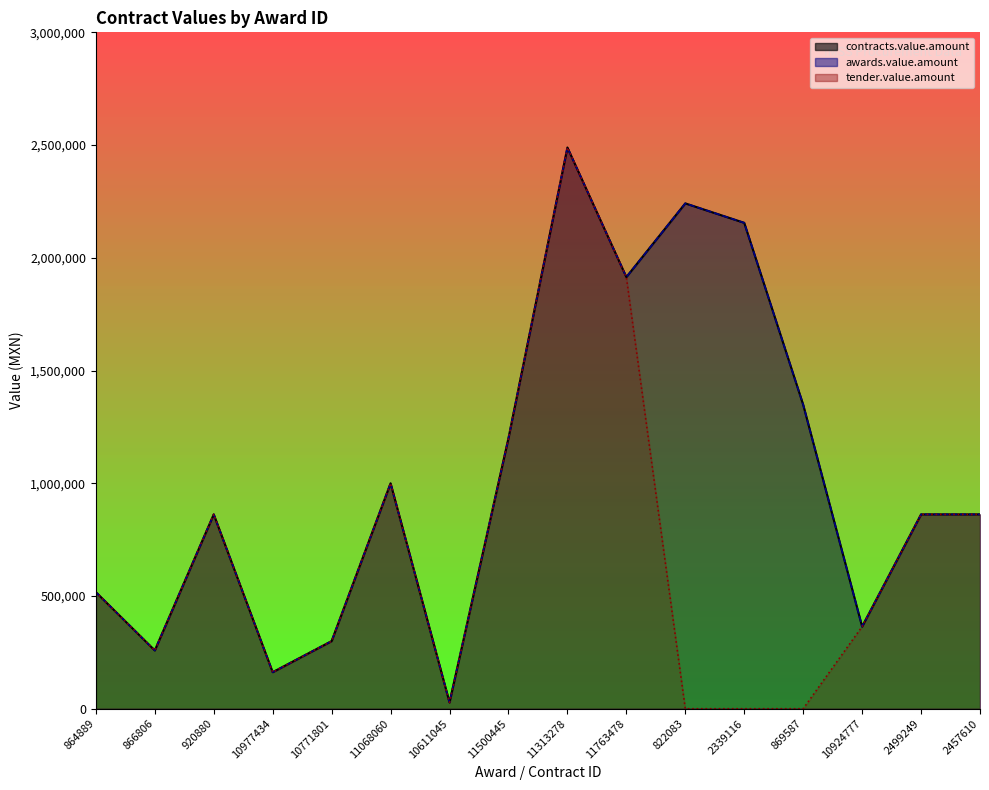

Reading right to left, list all the values displayed in this chart.

contracts.value.amount: 862069.0	862069.0	364417.5	1348457.0	2155159.5	2241379.3	1914567.0	2489270.4	1200000.0	27964.0	1000000.0	300000.0	162112.3	862069.0	258620.7	517241.4
awards.value.amount: 862069.0	862069.0	364417.5	1348457.0	2155159.5	2241379.3	1914567.0	2489270.4	1200000.0	27964.0	1000000.0	300000.0	162112.3	862069.0	258620.7	517241.4
tender.value.amount: 862069.0	862069.0	364417.5	0.0	0.0	0.0	1914567.0	2489270.4	1200000.0	27964.0	1000000.0	300000.0	162112.3	862069.0	258620.7	517241.4